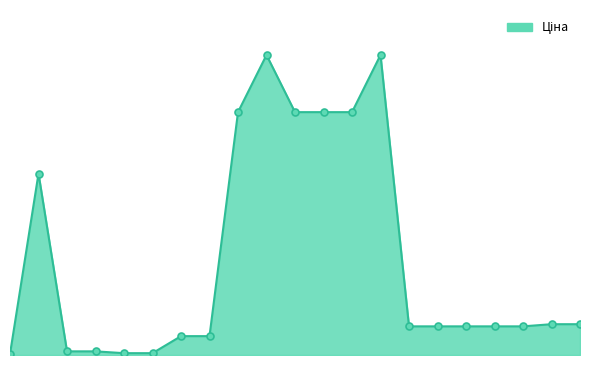

True or false: there are more than 0 points higher than both neighbors.

True